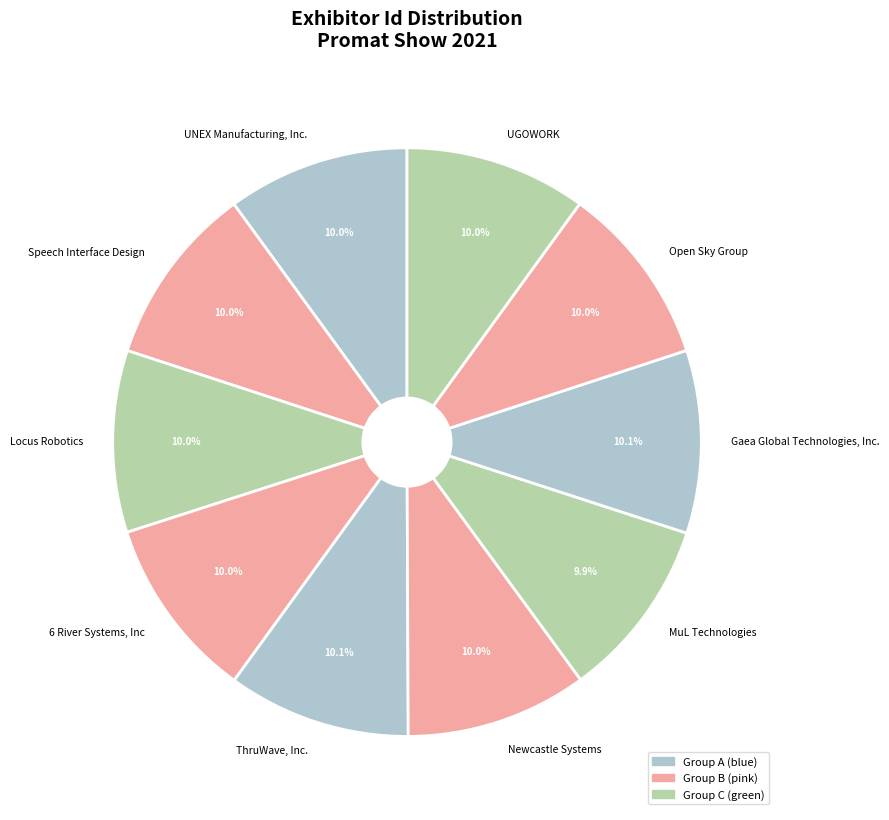

What is the ratio of the value at UGOWORK to the value at 6 River Systems, Inc?

1.0